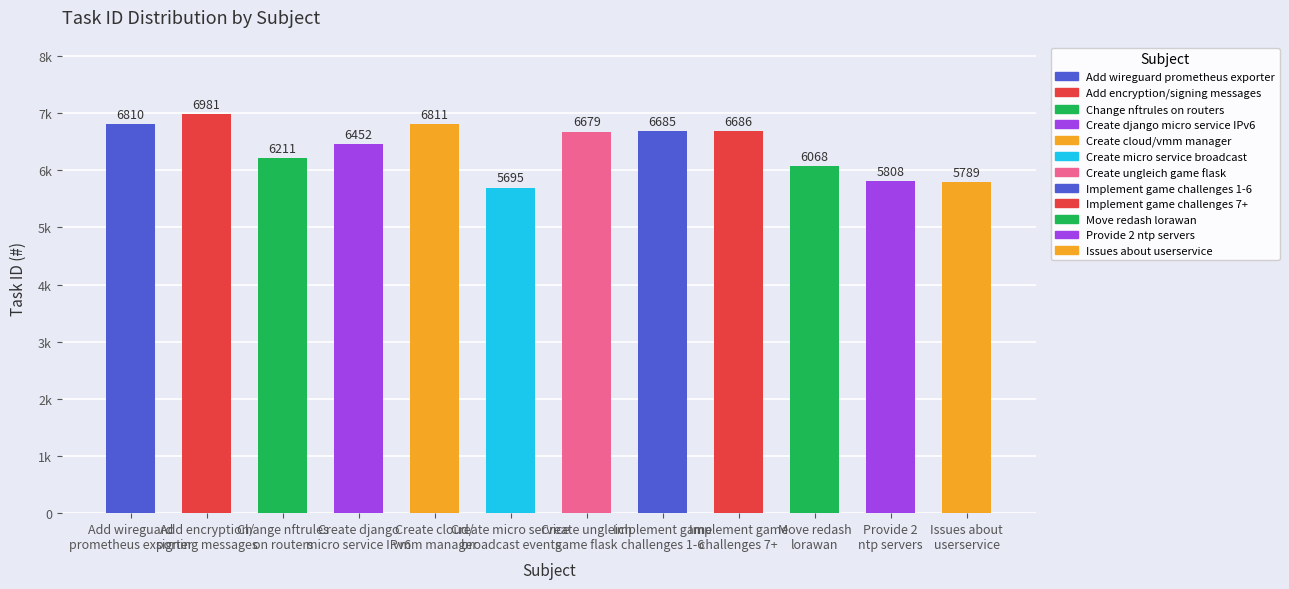

How many values are below 6679?

6